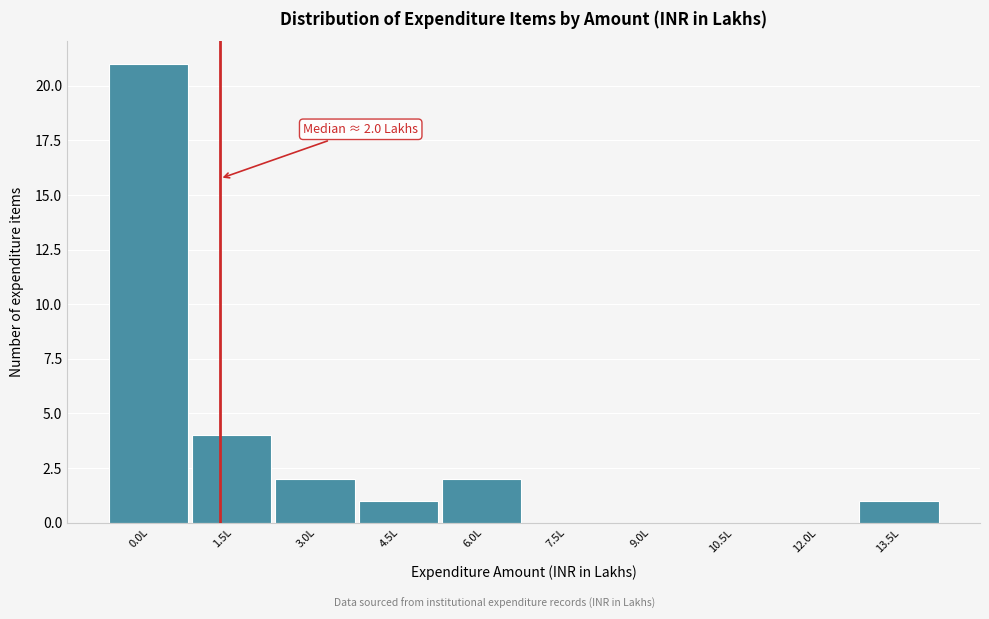

Reading left to right, transcribe all the data shown in this chart.

0.0L=21	1.5L=4	3.0L=2	4.5L=1	6.0L=2	7.5L=0	9.0L=0	10.5L=0	12.0L=0	13.5L=1